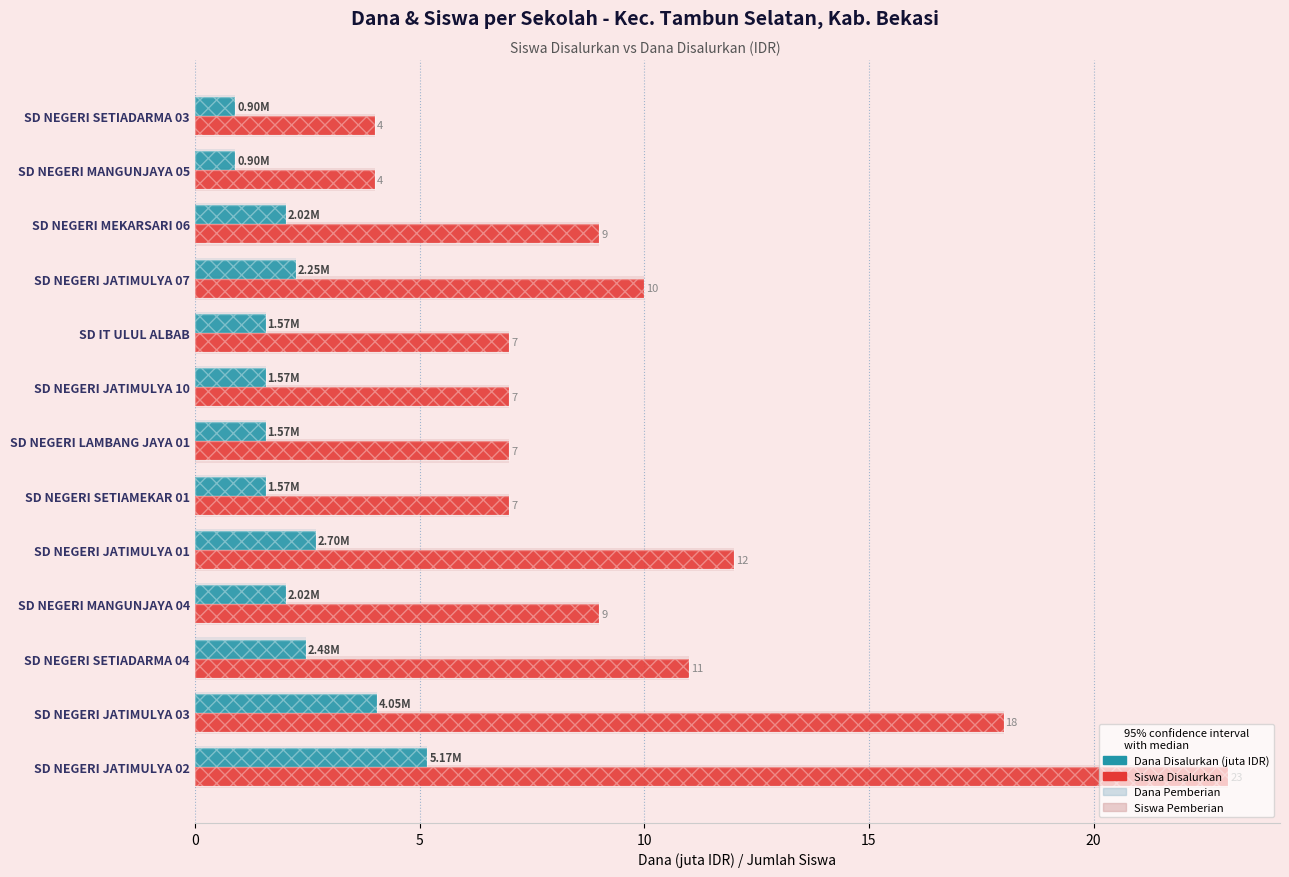

List the series in order of their overall mean, highest first.

Siswa Disalurkan, Dana Disalurkan (juta IDR)